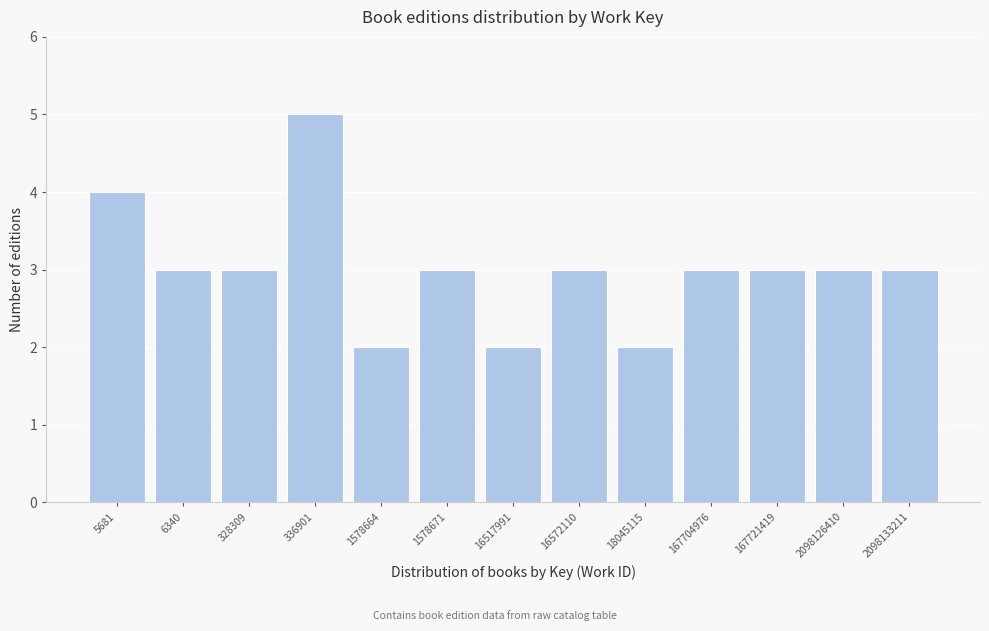

Reading left to right, what are all the values shown in this chart?

5681=4	6340=3	328309=3	336901=5	1578664=2	1578671=3	16517991=2	16572110=3	18045115=2	167704976=3	167721419=3	2098126410=3	2098133211=3